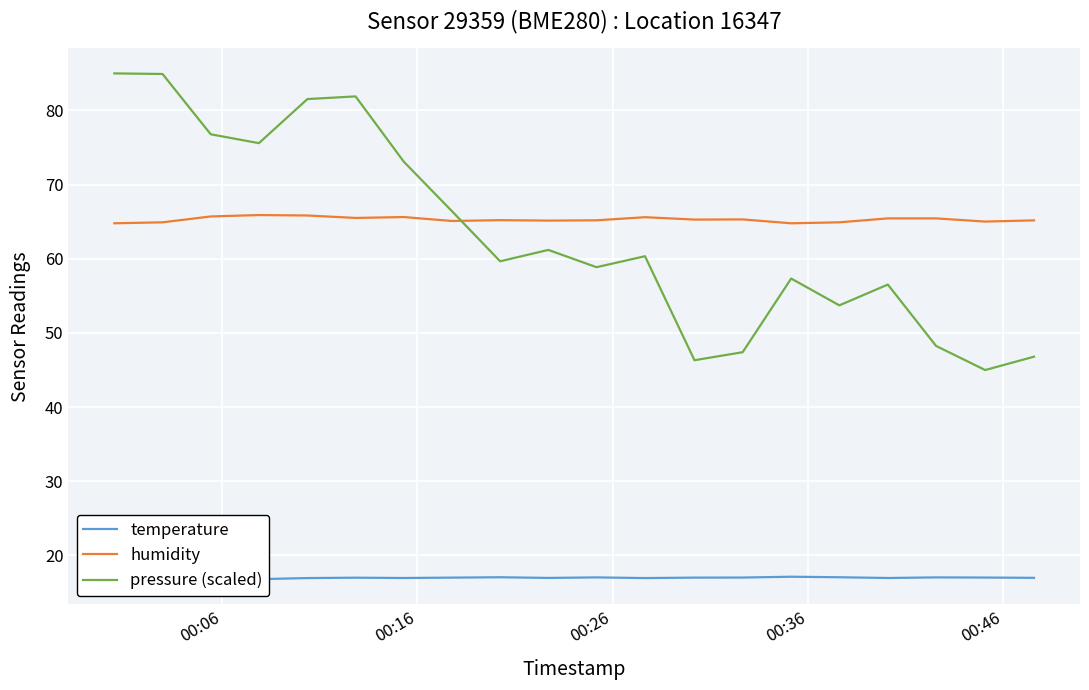

After their last crossing, which series has the higher values: pressure (scaled) or humidity?

humidity